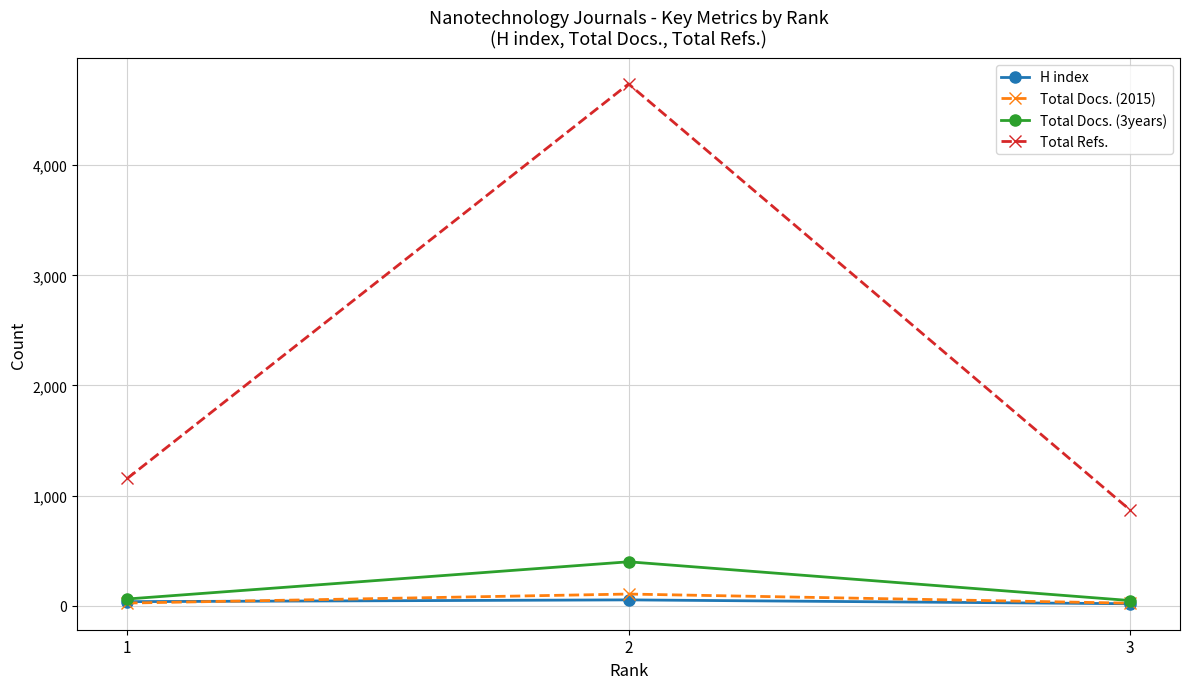

Which series has the largest range (max minus min)?

Total Refs.